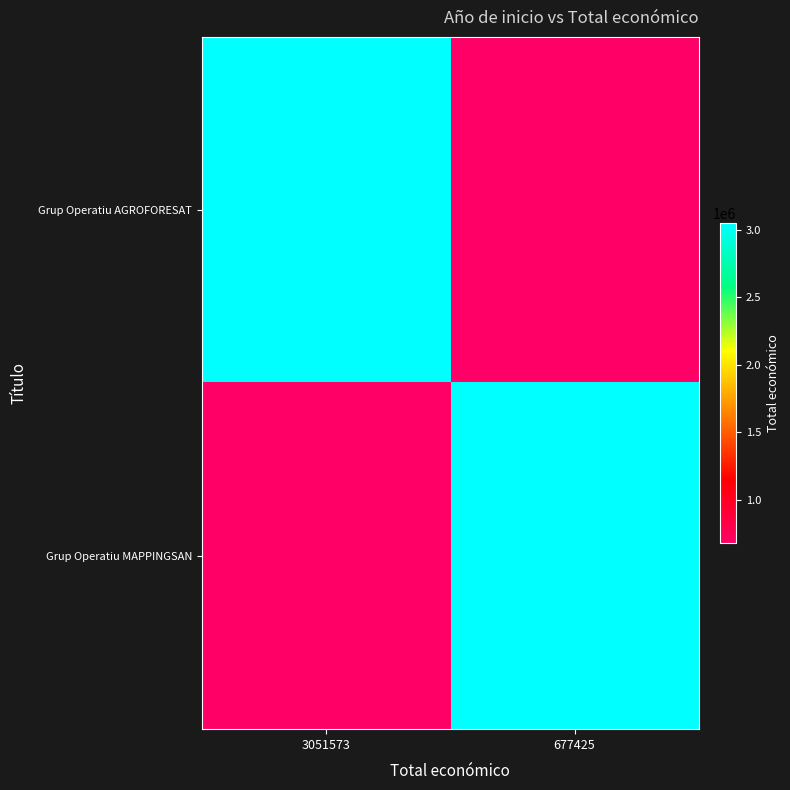

Which series has the largest total across all categories?

Grup Operatiu AGROFORESAT